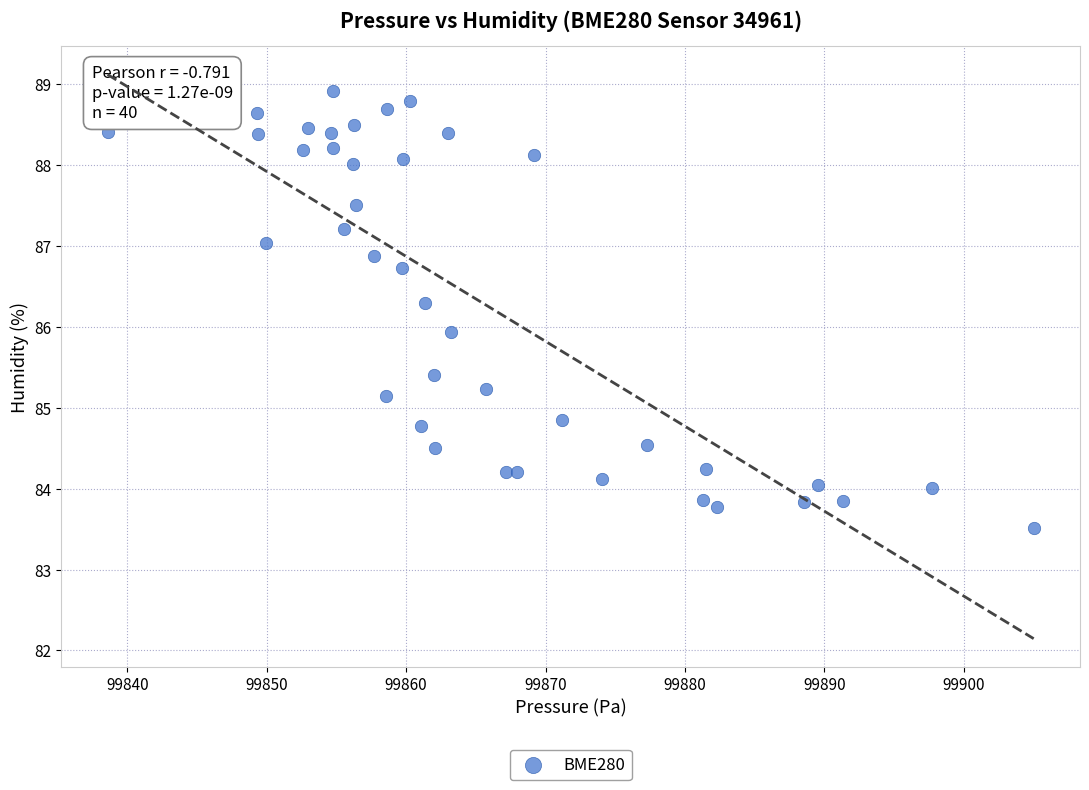

What is the range of X values (max minus min)?

66.4